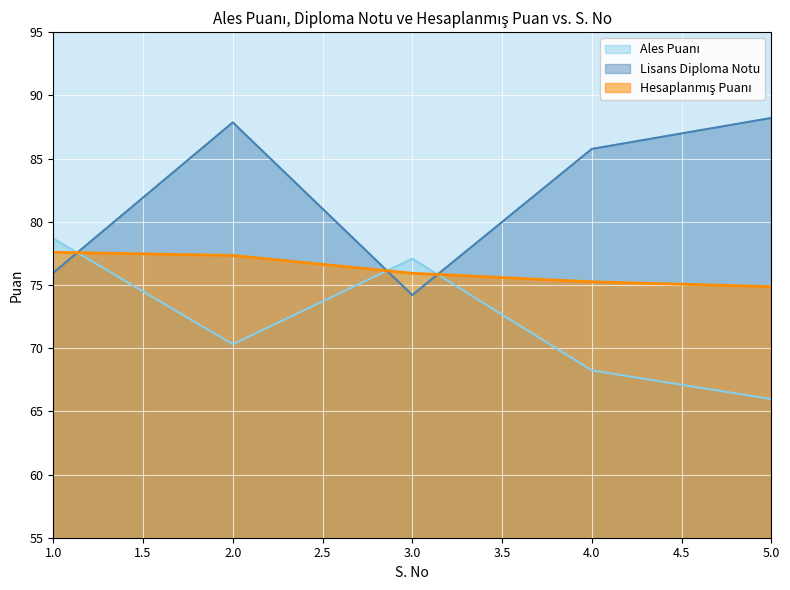

How many data points in Ales Puanı are above 70?

3